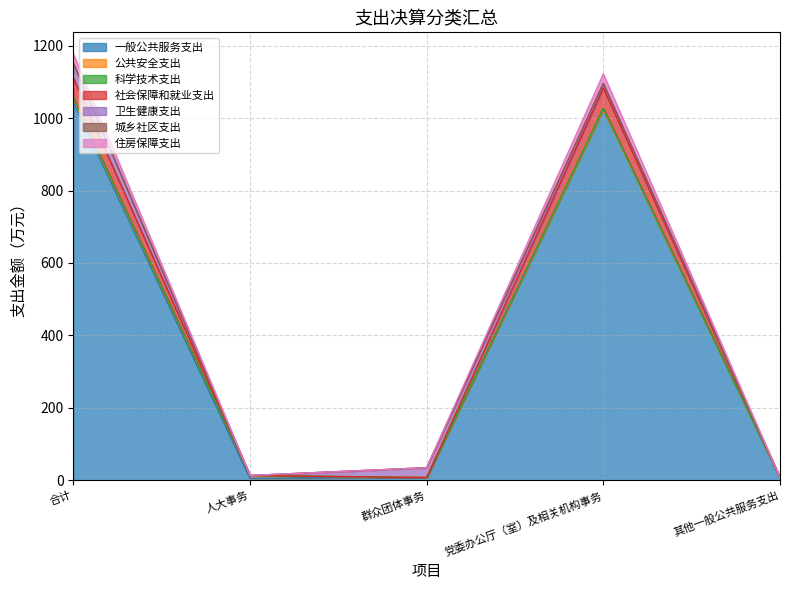

True or false: 社会保障和就业支出 and 住房保障支出 intersect in this chart.

False